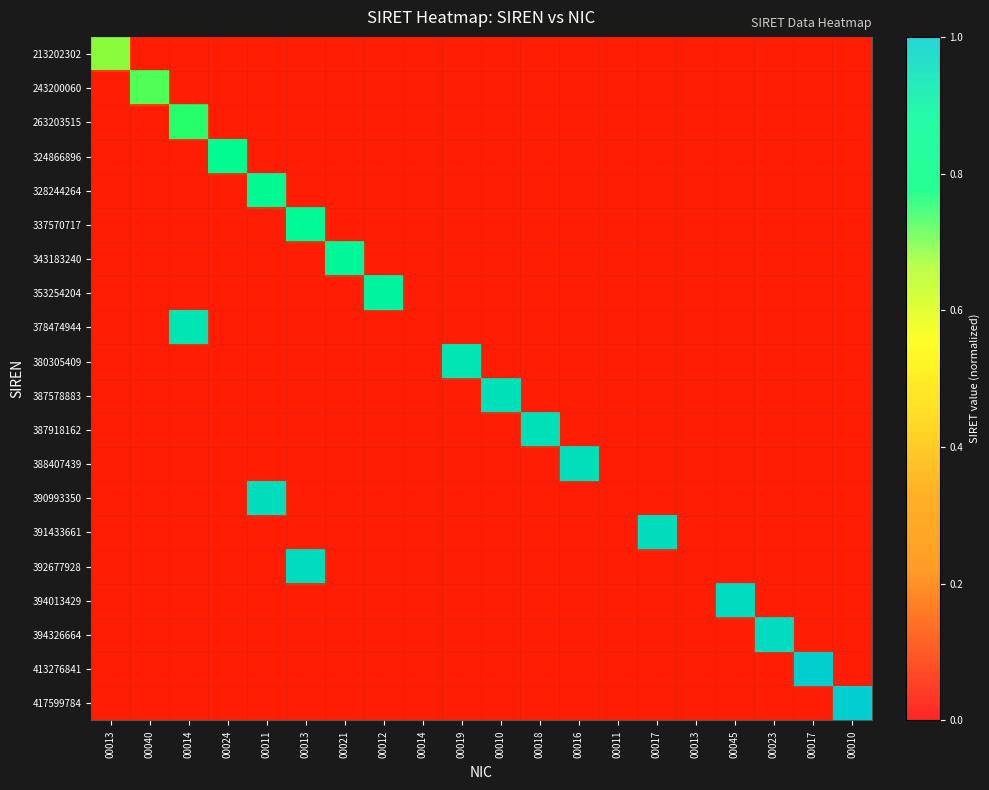

Is it true that 387918162 equals 0.1 at 00011?

False